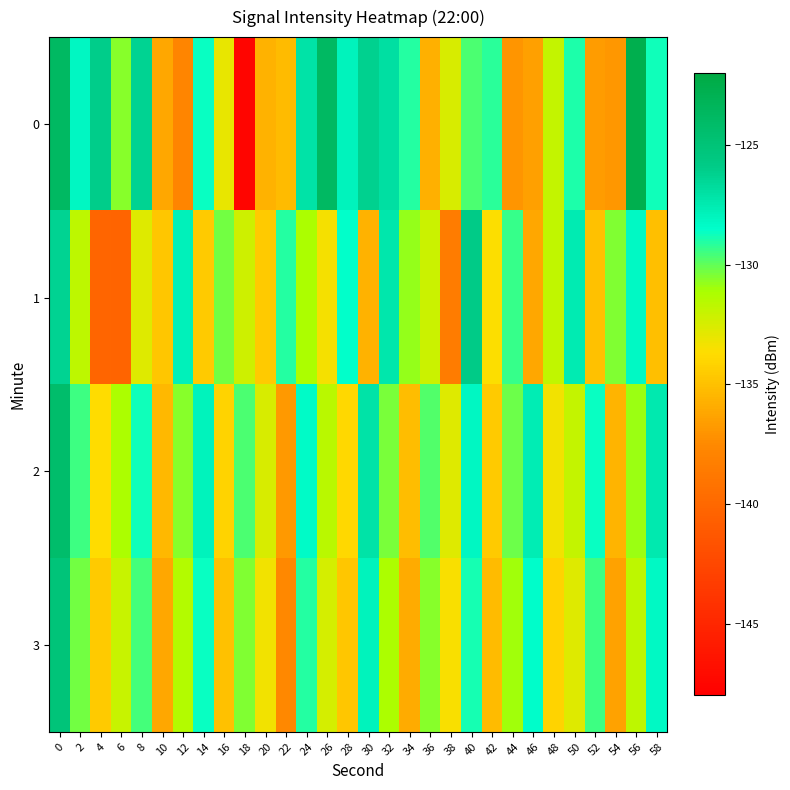

At which category does the chart reach its peak across all series?

56